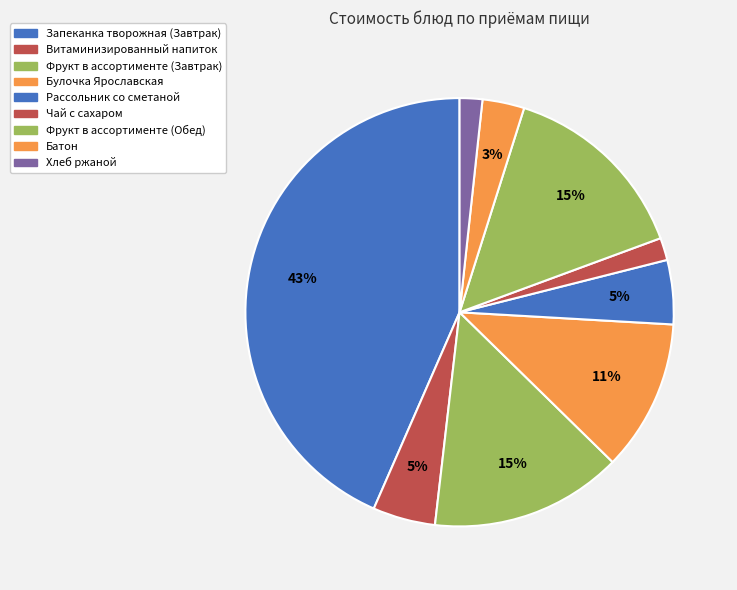

Does any single category account for the majority?

No